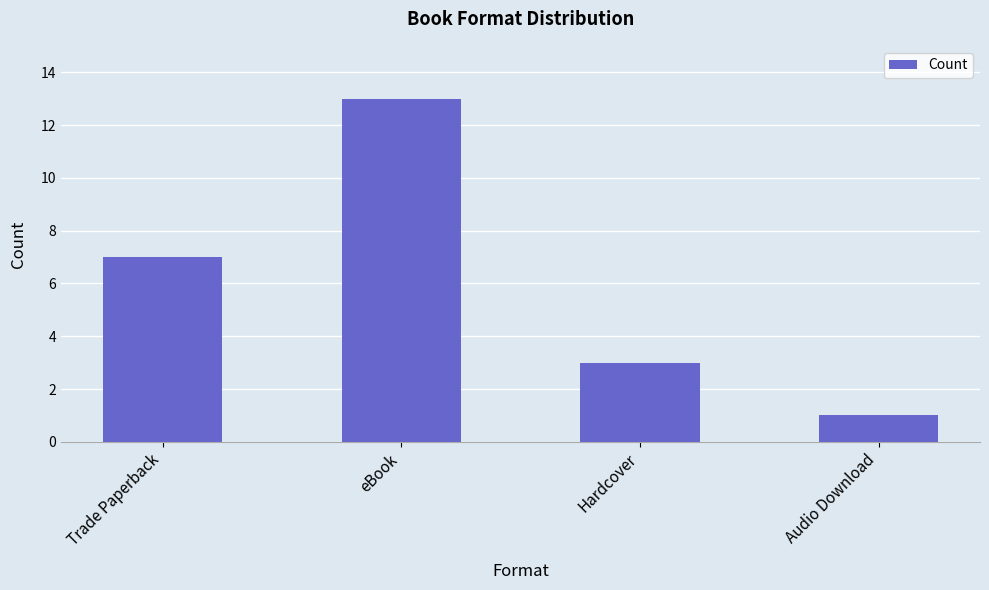

What is the average value?

6